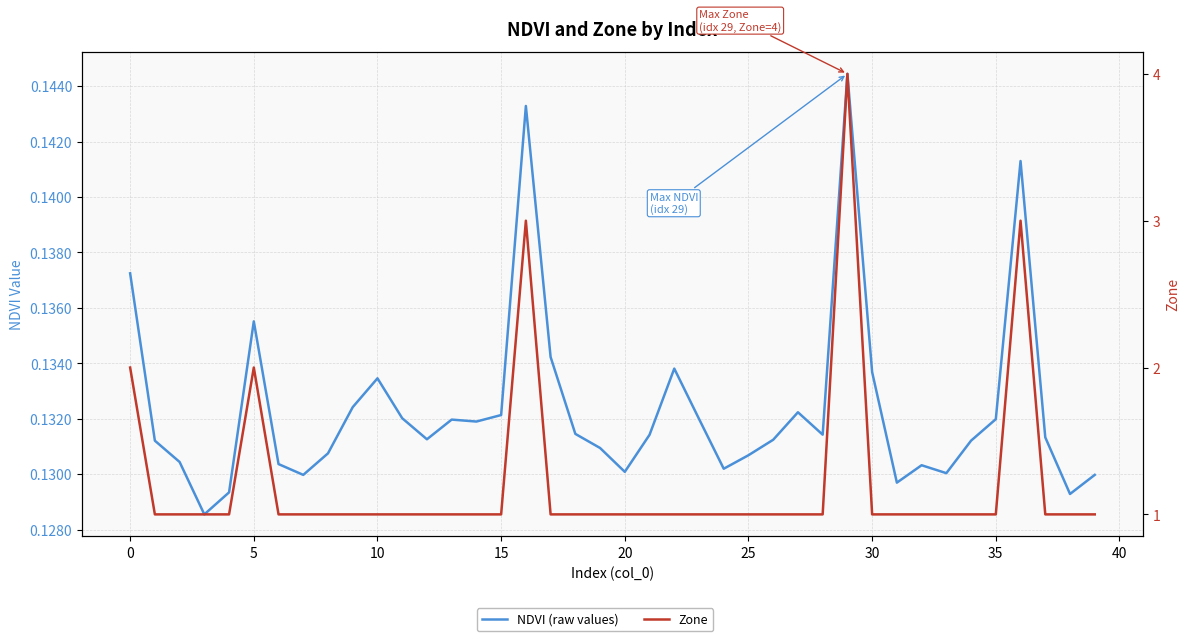

What is the smallest value displayed?

0.1